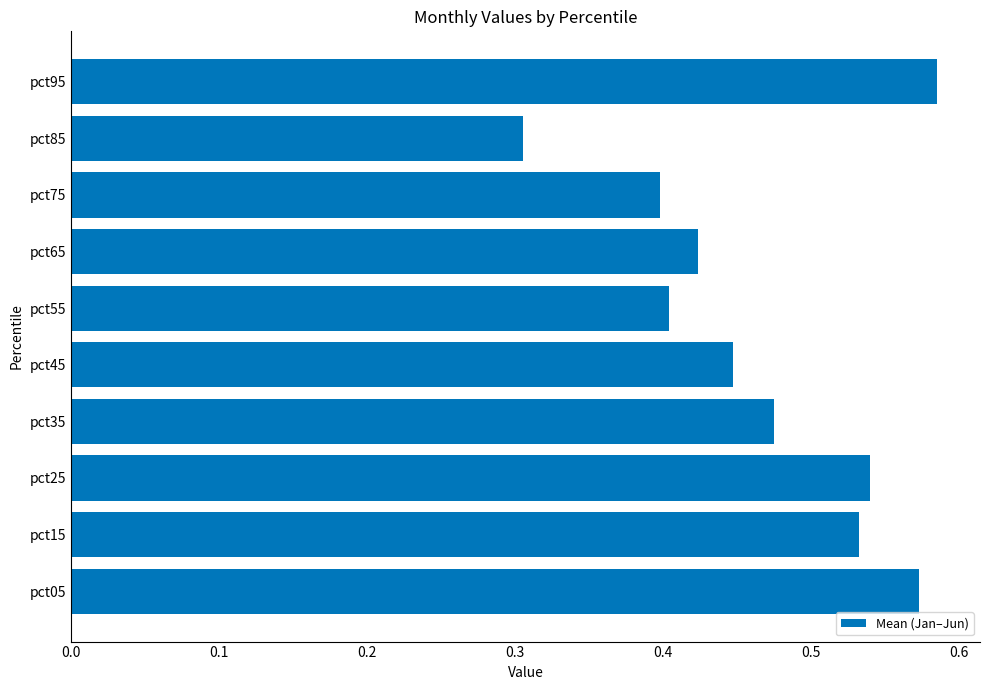

Are the bars horizontal?

Yes